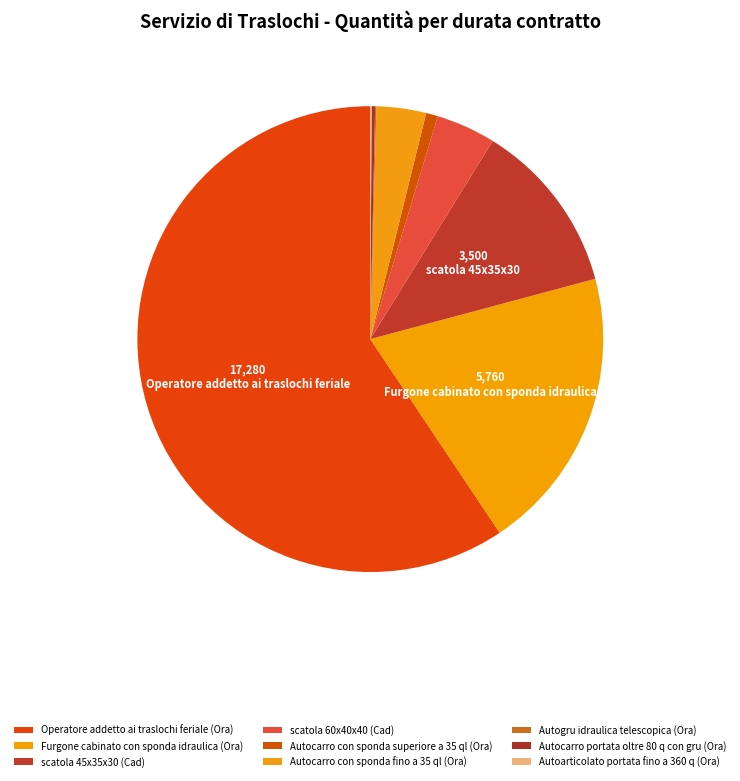

Is it true that Autocarro con sponda fino a 35 ql (Ora) is 16% of the pie?

False